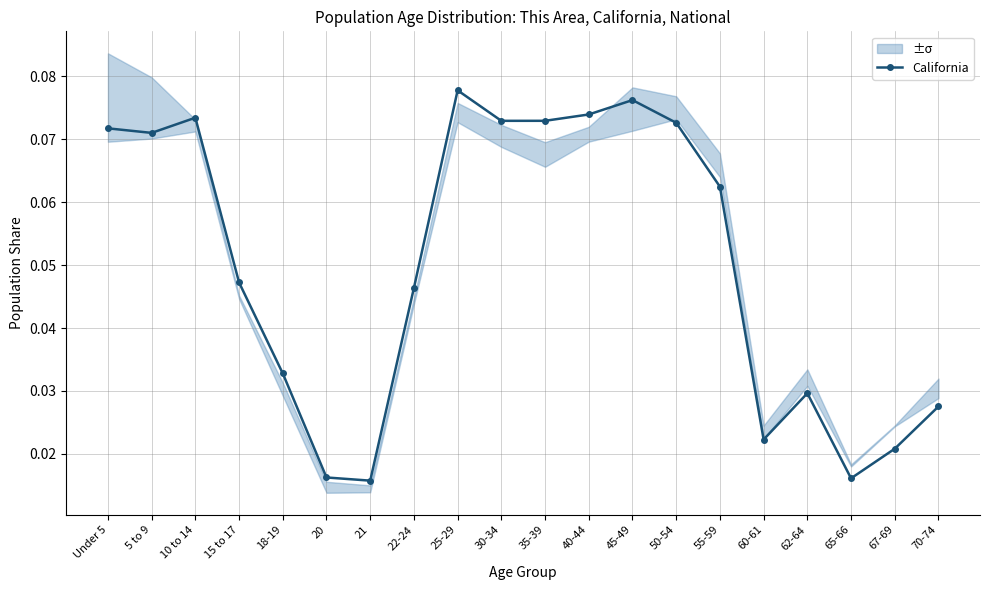

Reading left to right, transcribe all the data shown in this chart.

Under 5=0.1	5 to 9=0.1	10 to 14=0.1	15 to 17=0.0	18-19=0.0	20=0.0	21=0.0	22-24=0.0	25-29=0.1	30-34=0.1	35-39=0.1	40-44=0.1	45-49=0.1	50-54=0.1	55-59=0.1	60-61=0.0	62-64=0.0	65-66=0.0	67-69=0.0	70-74=0.0